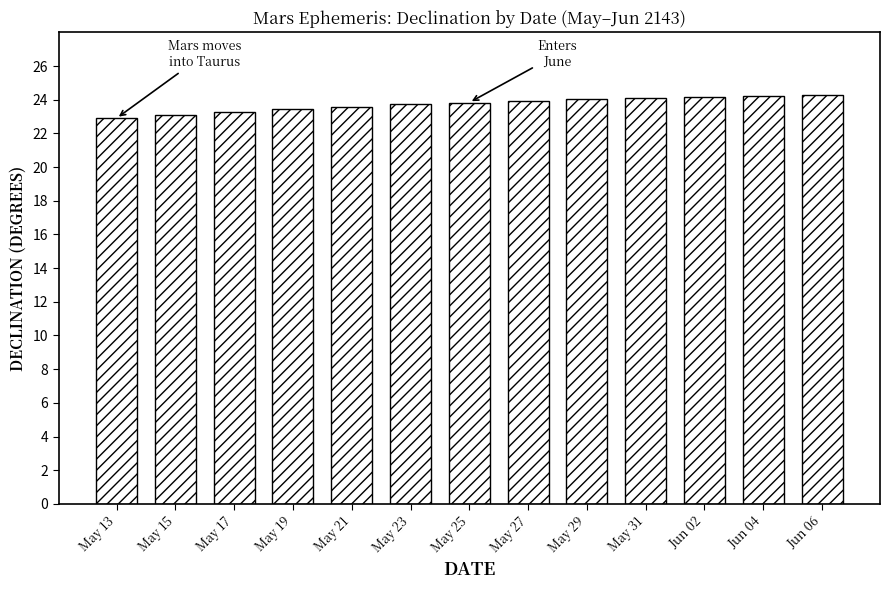

What is the sum of the values at Jun 06 and May 19?

47.7